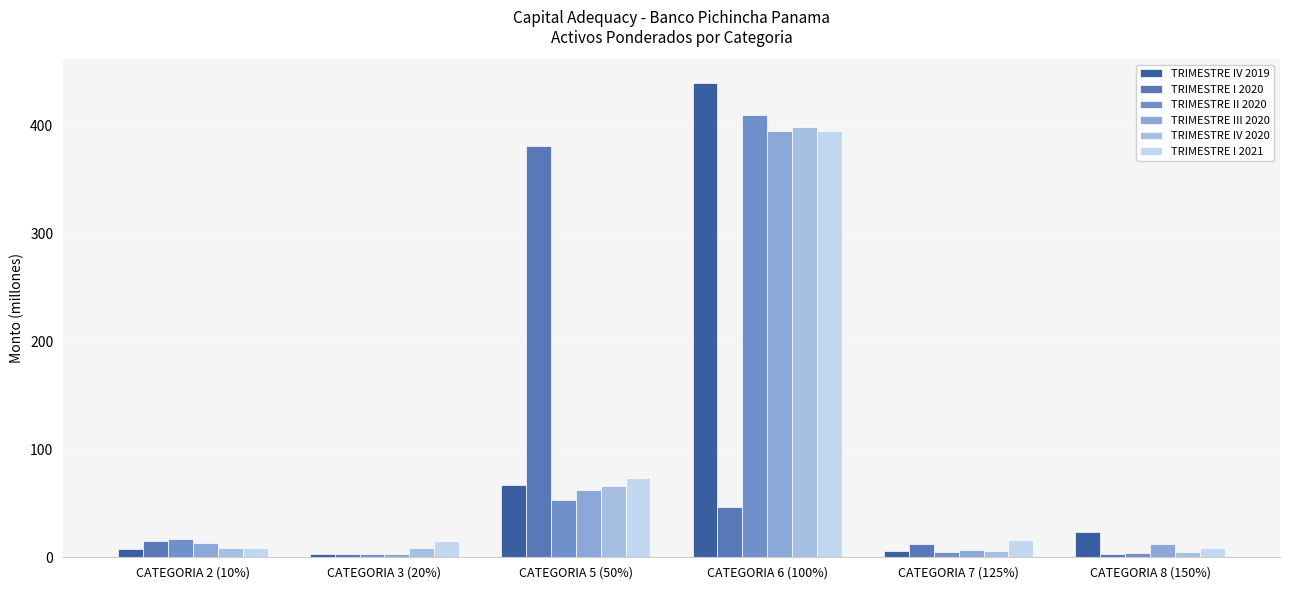

The TRIMESTRE IV 2020 series shows 8.2 at CATEGORIA 2 (10%). True or false?

True